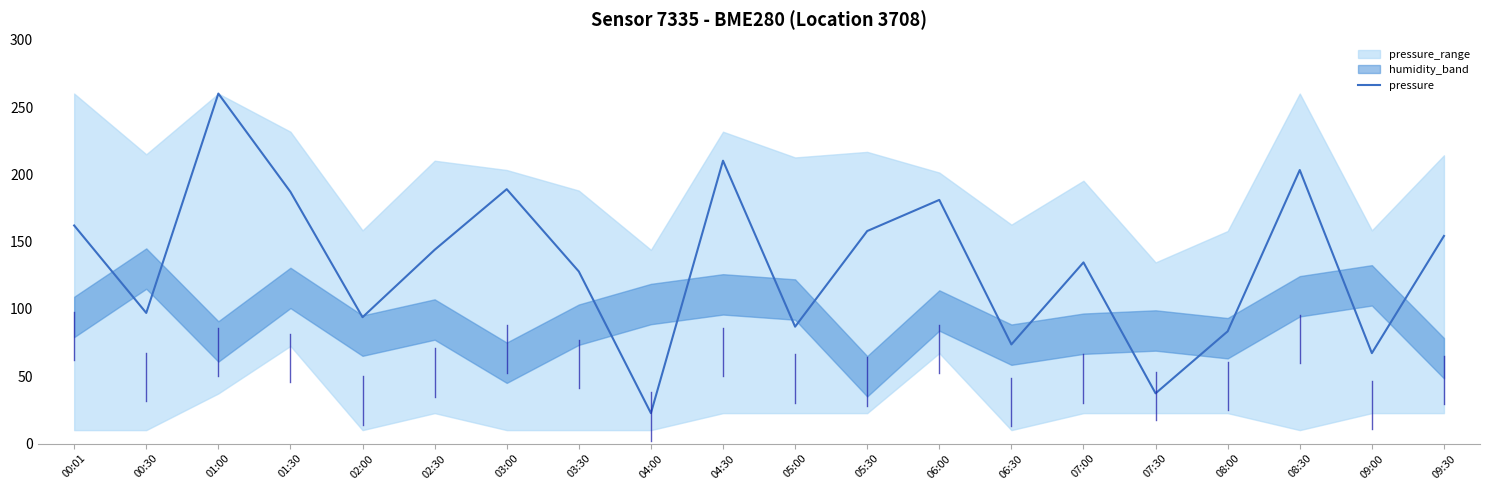

How many lines are shown in the chart?

1